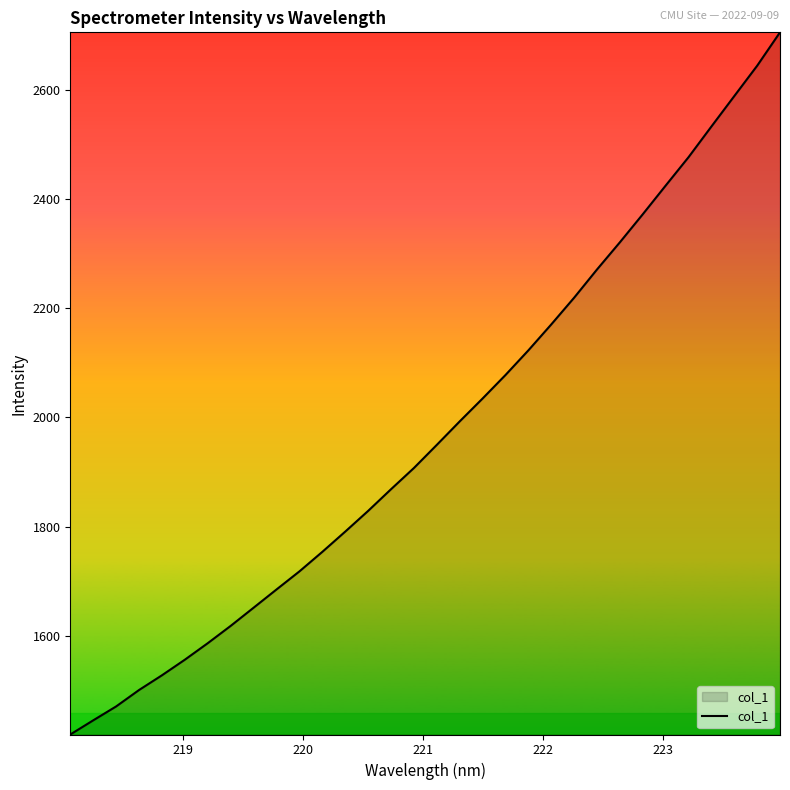

What is the difference between the maximum and minimum values?

1286.0